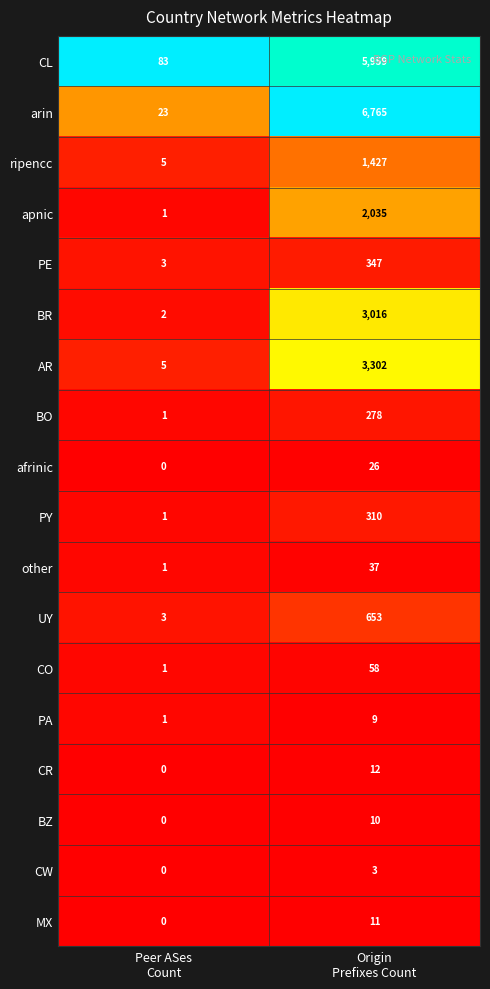

What is the minimum value for ripencc?

5